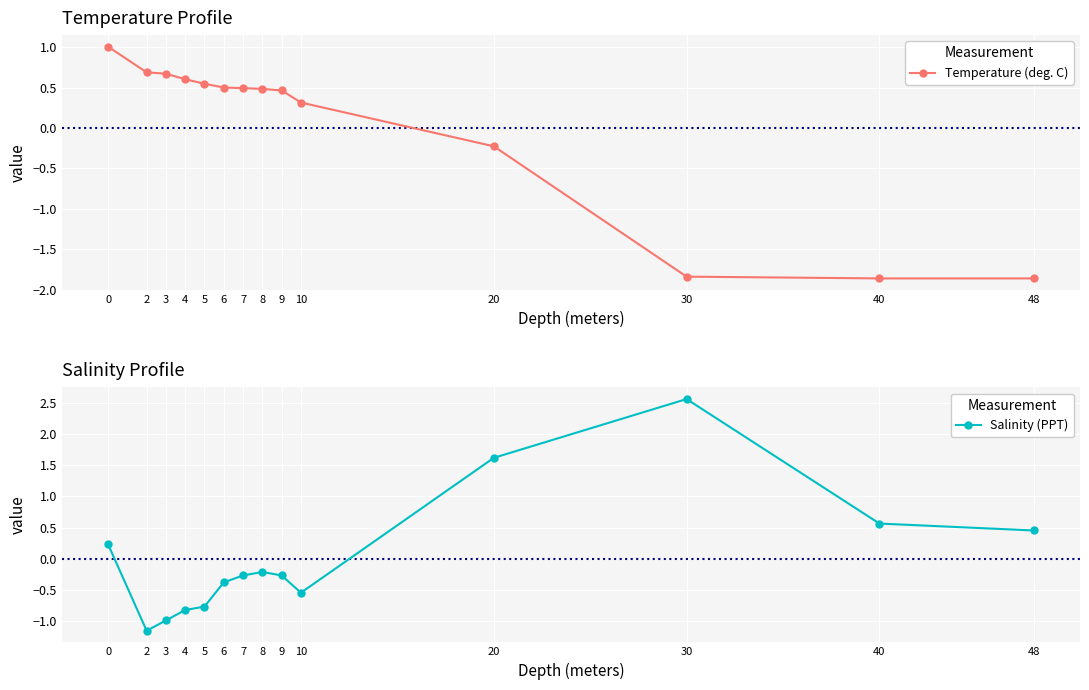

True or false: Temperature (deg. C) and Salinity (PPT) cross at least once.

True